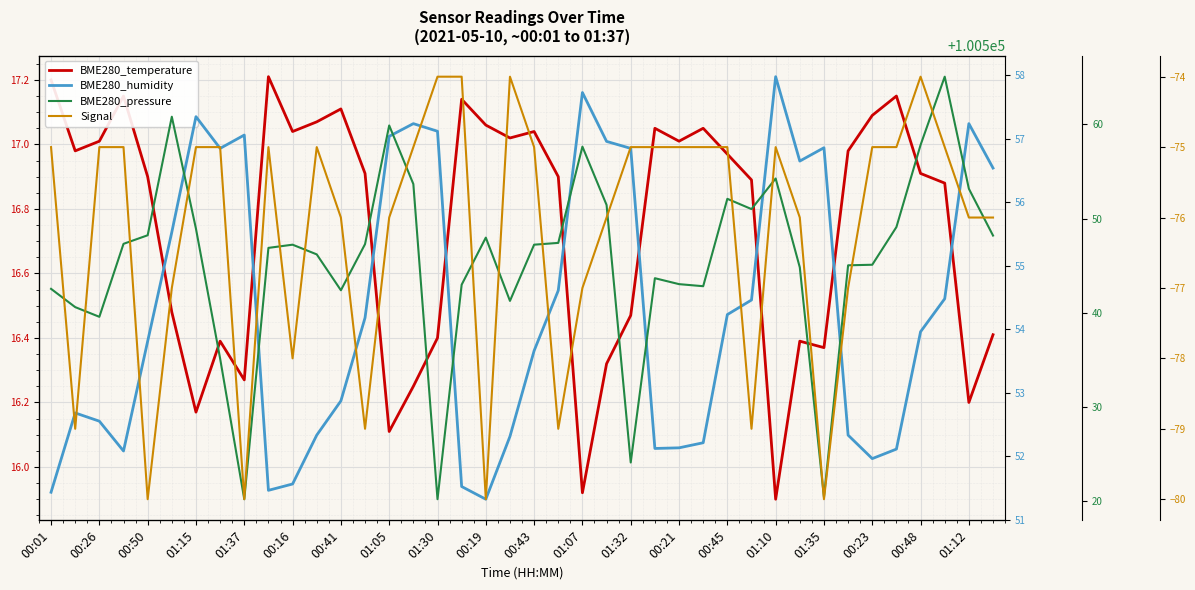

What is the average value of the BME280_temperature series?

16.7